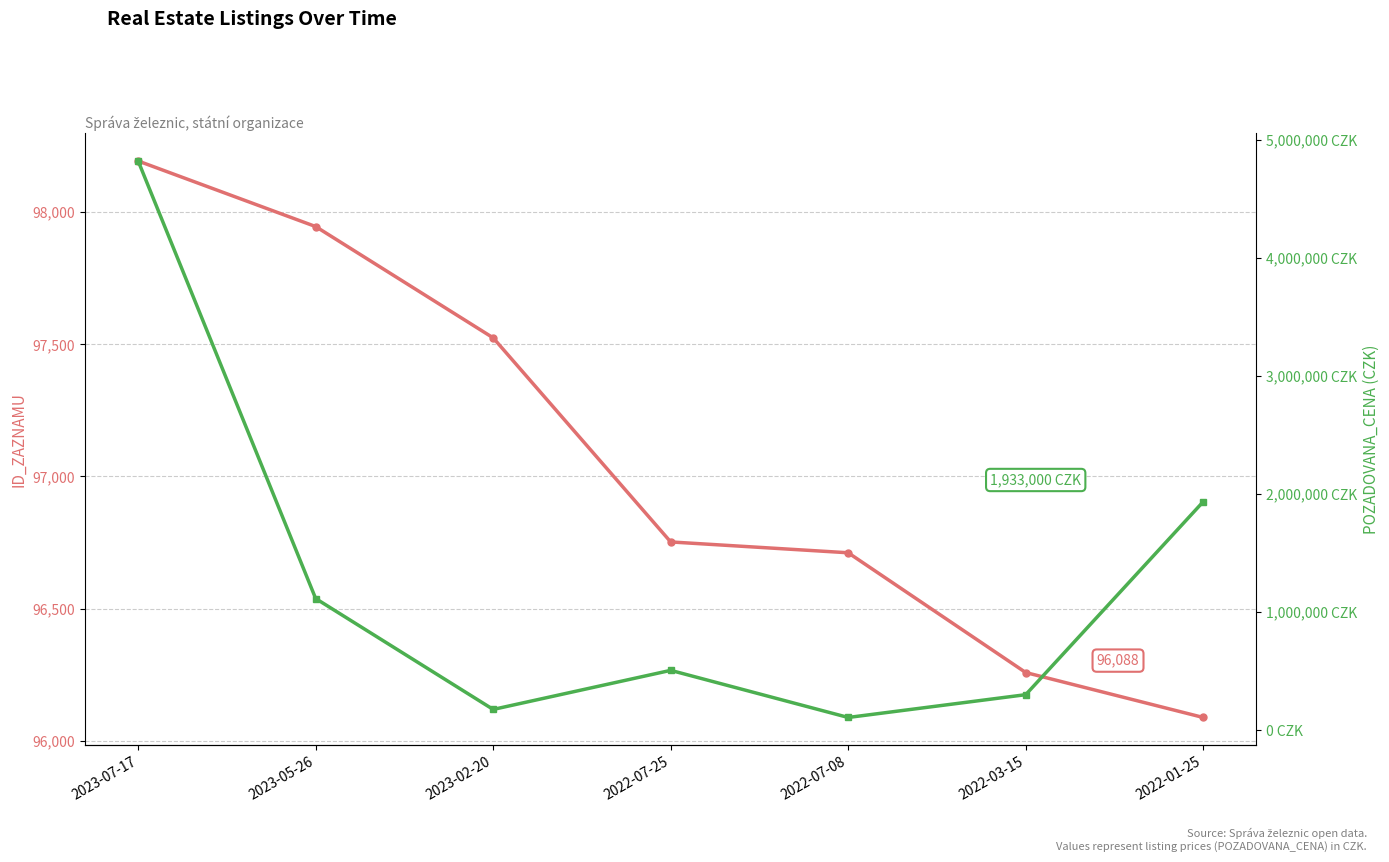

Count the number of data series in this chart.

2